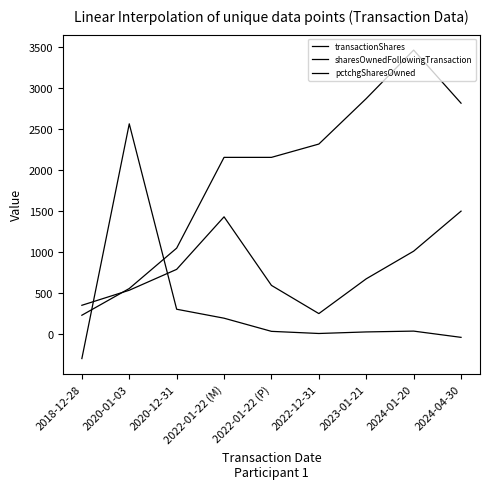

What is the label of the 7th point from the right?

2020-12-31